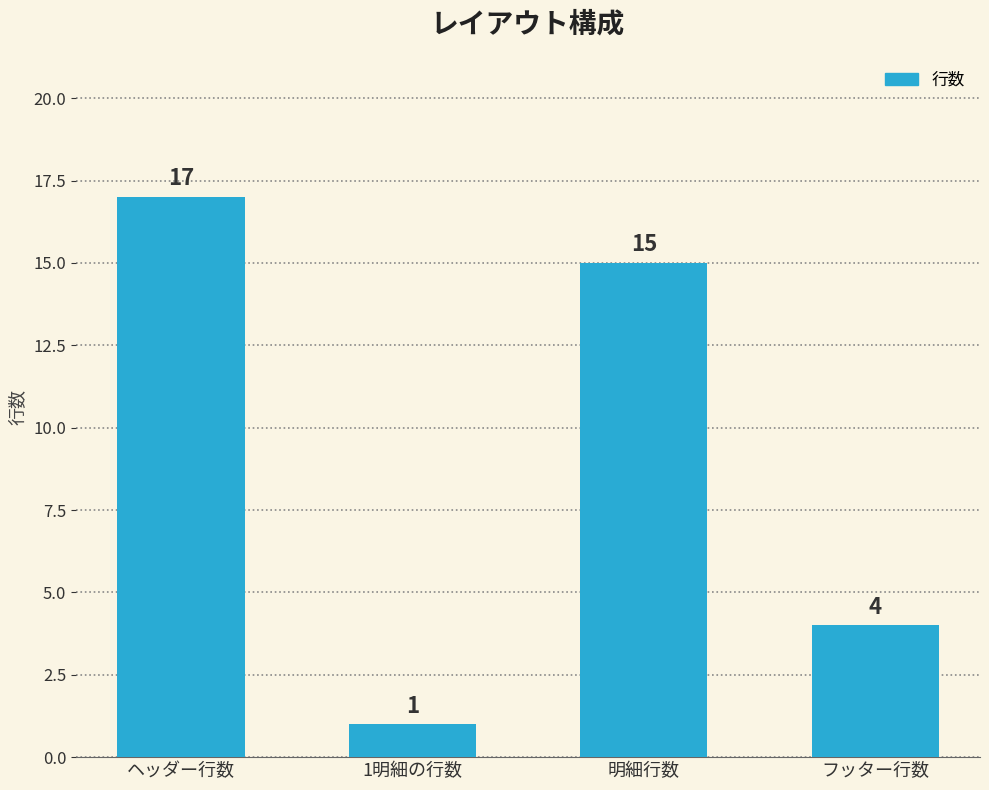

Approximately how many times larger is the value at ヘッダー行数 compared to 1明細の行数?

17.0